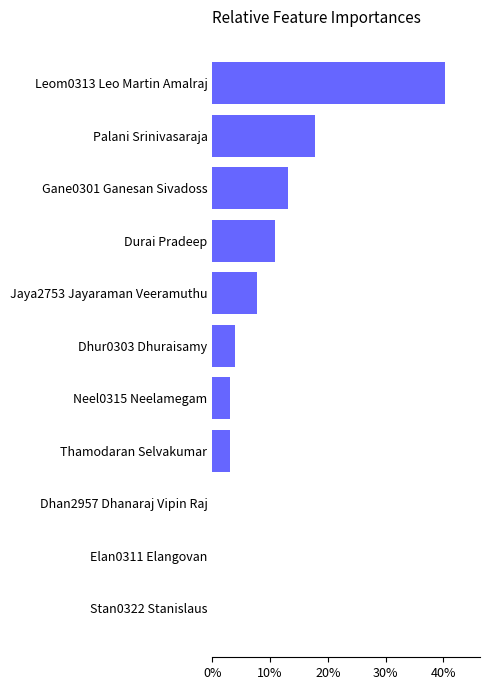

At which label is the value closest to 20?

Palani Srinivasaraja